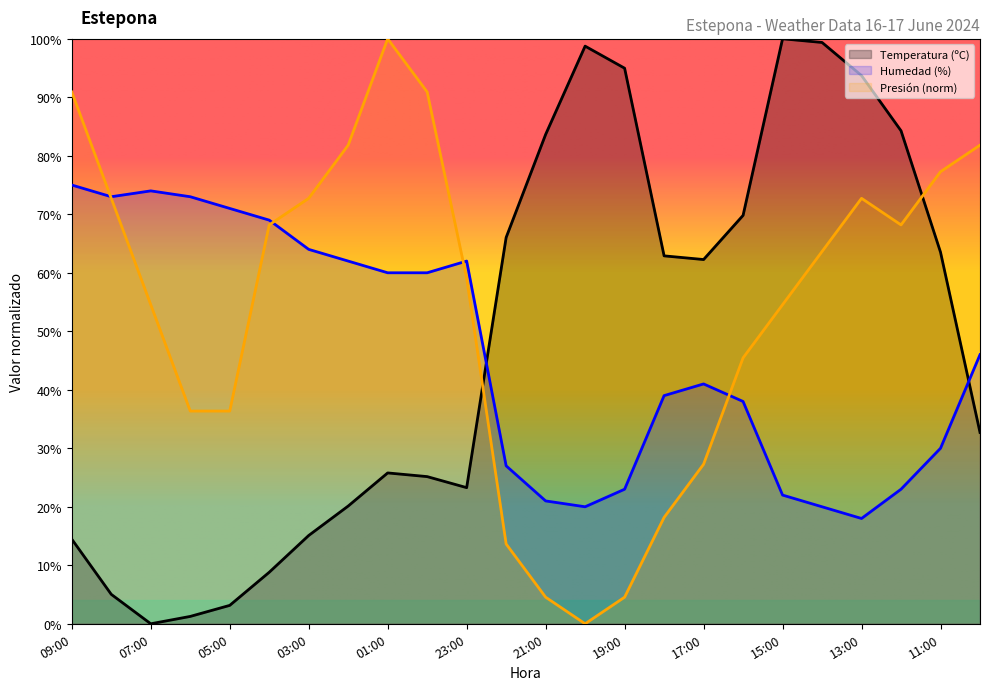

How many intersections are there between Temperatura (ºC) and Presión (hPa)?

2